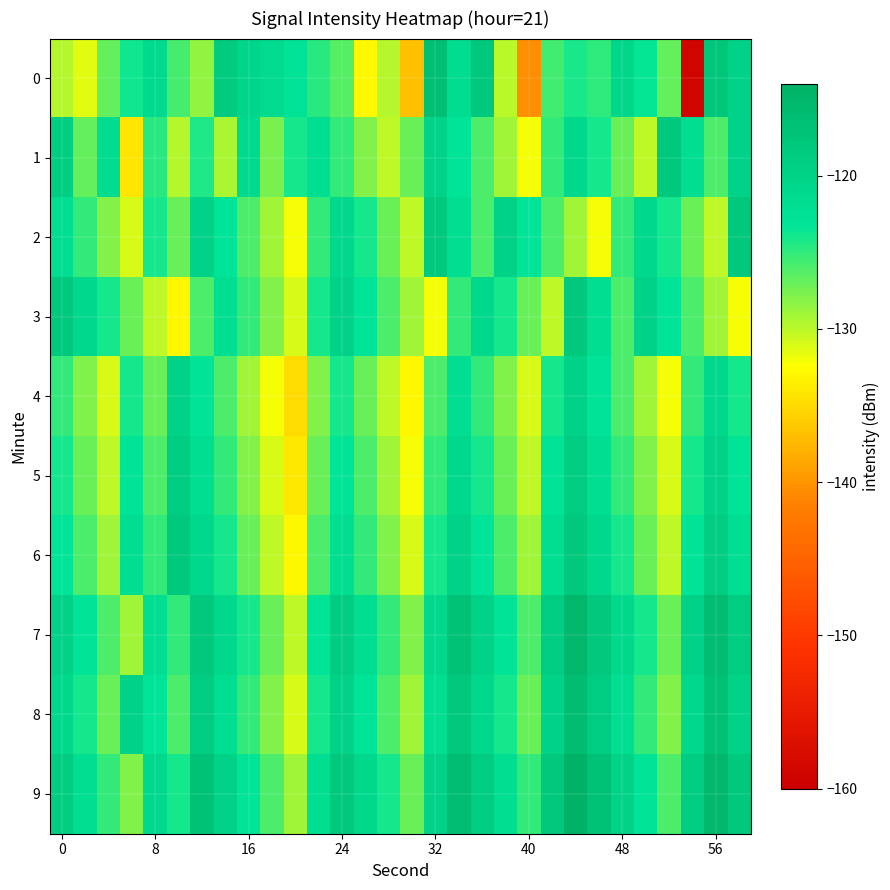

How many data points does each series have?

30